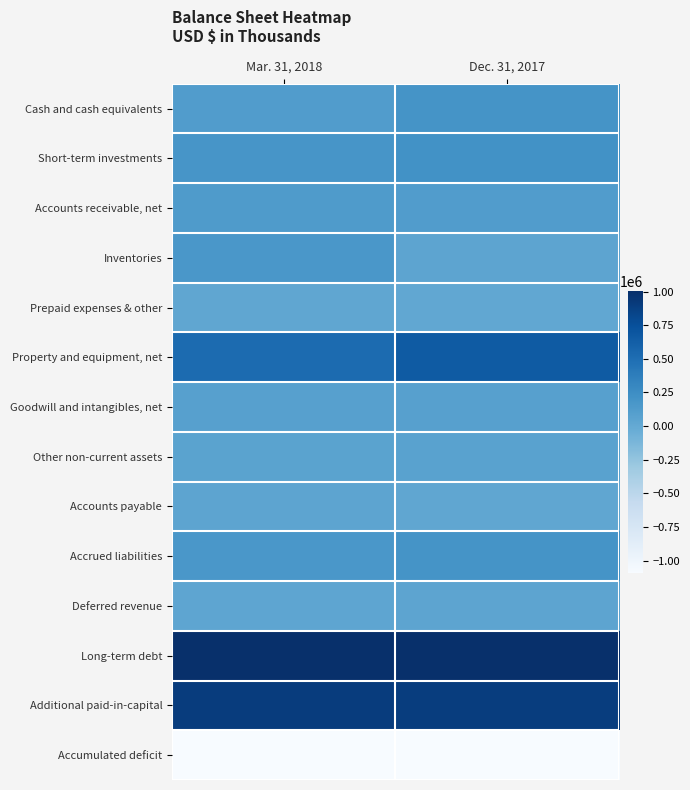

Between Dec. 31, 2017 and Mar. 31, 2018, which is larger?

Dec. 31, 2017